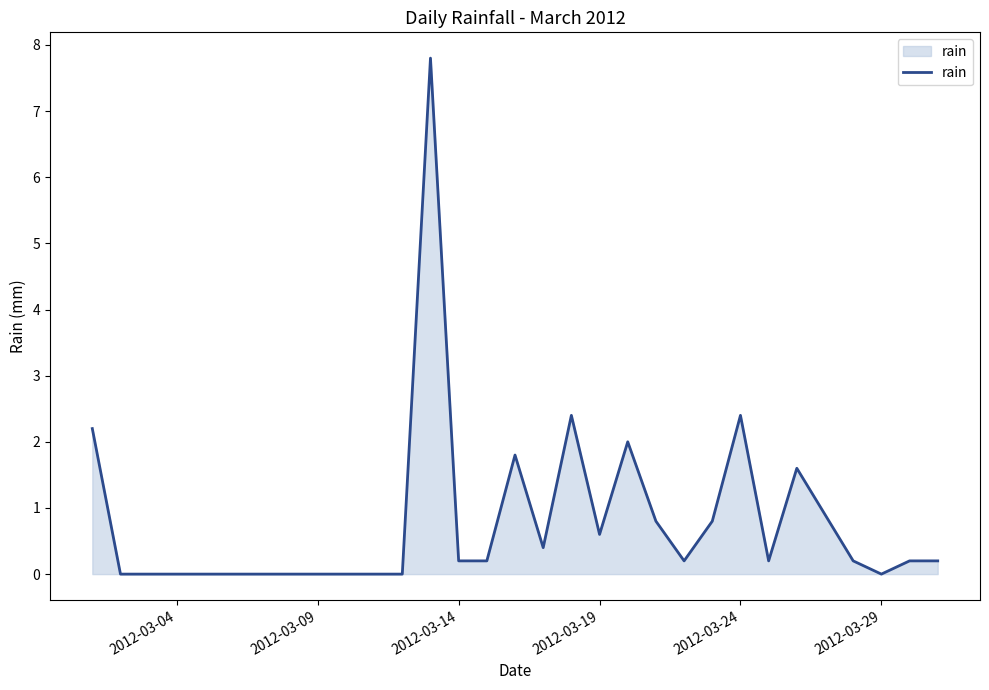

What is the difference between the maximum and minimum values?

7.8